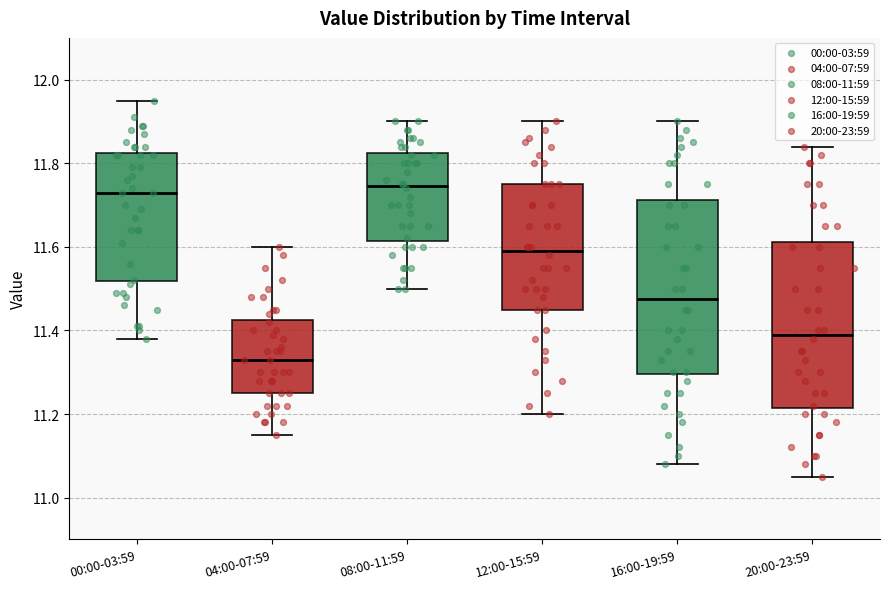

Where does the lower whisker of the box for 12:00-15:59 end on the y-axis? The values are not printed on the chart, so give them approximately, as read against the axis.

11.20